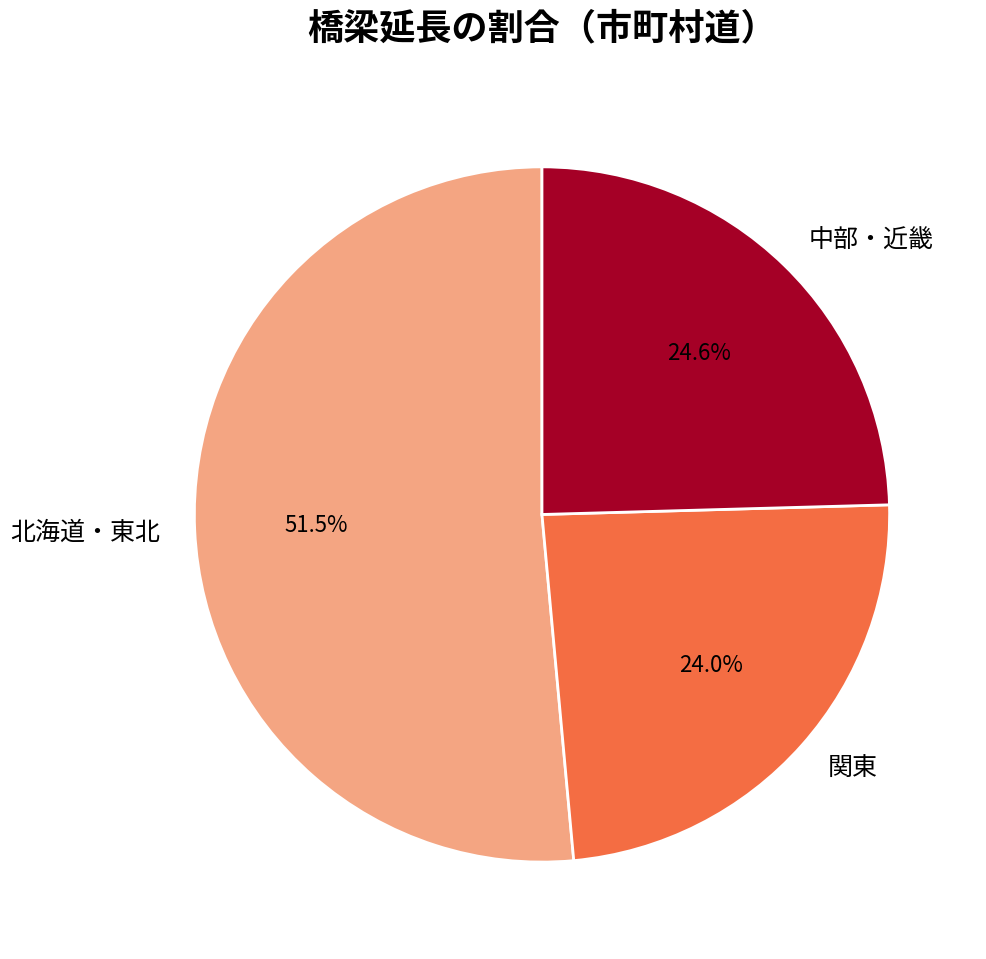

Does any single category account for the majority?

Yes